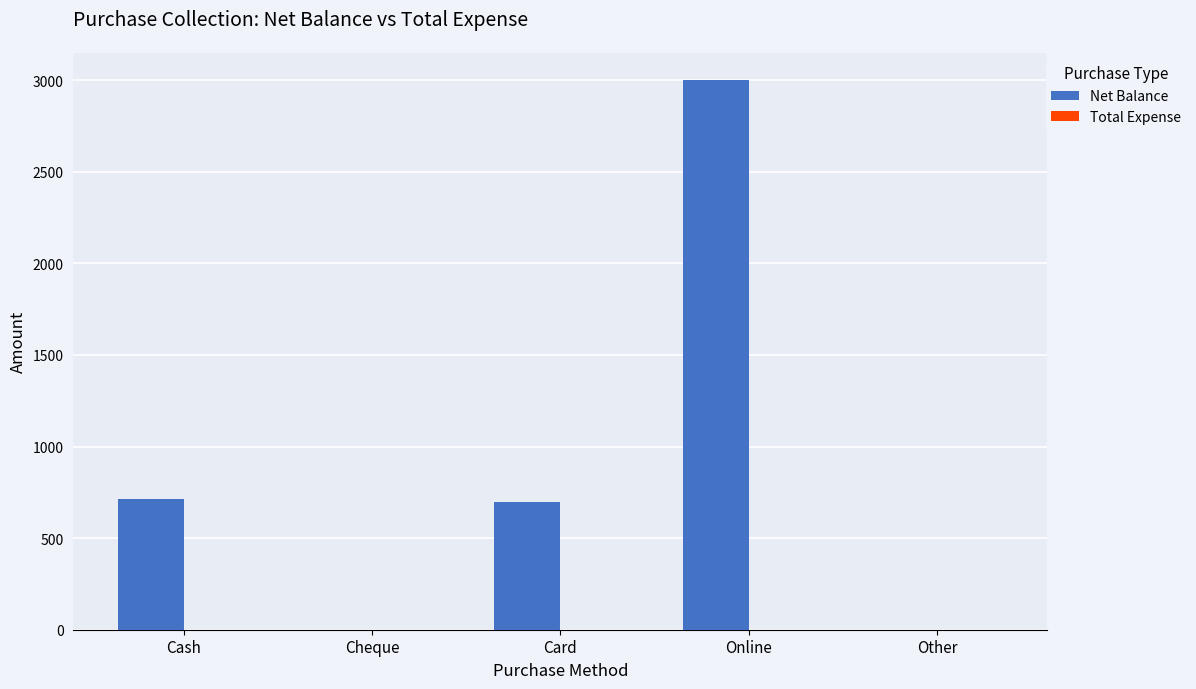

What is the maximum value shown in the chart?

3000